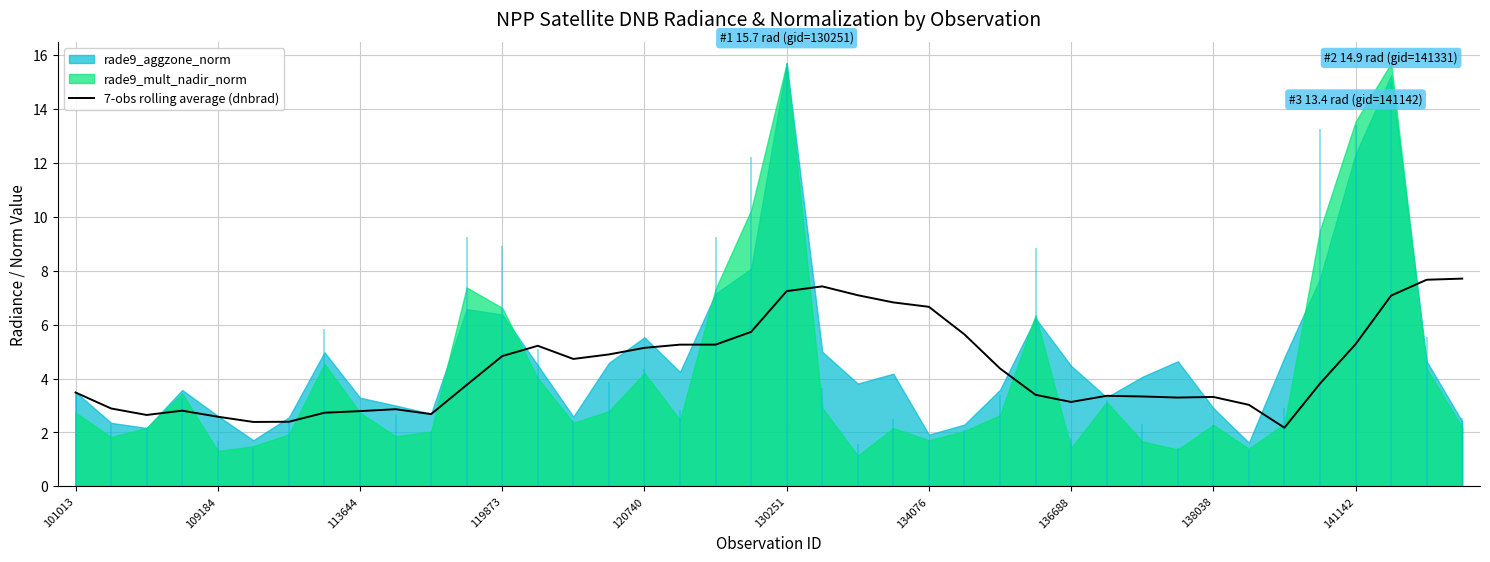

What is the value of the 22nd point from the left?

7.4